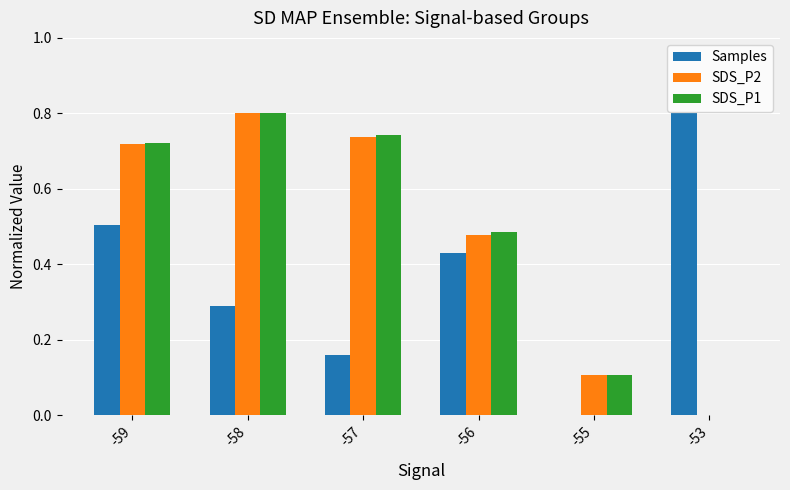

What are all the series names shown in the legend?

Samples, SDS_P2, SDS_P1